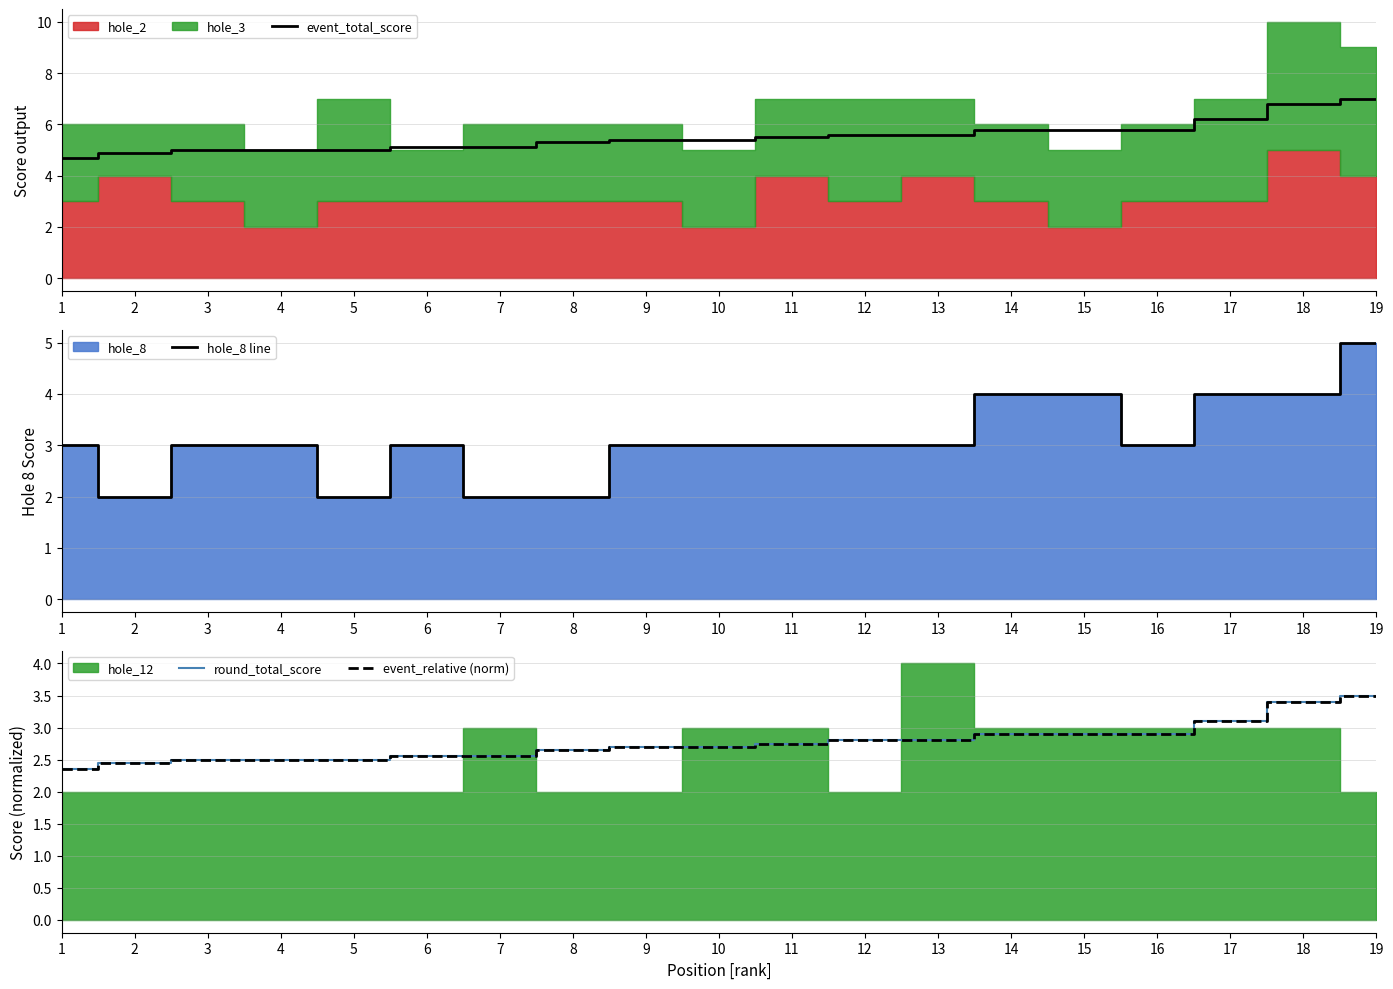

At how many categories does at least one series exceed 2?

19